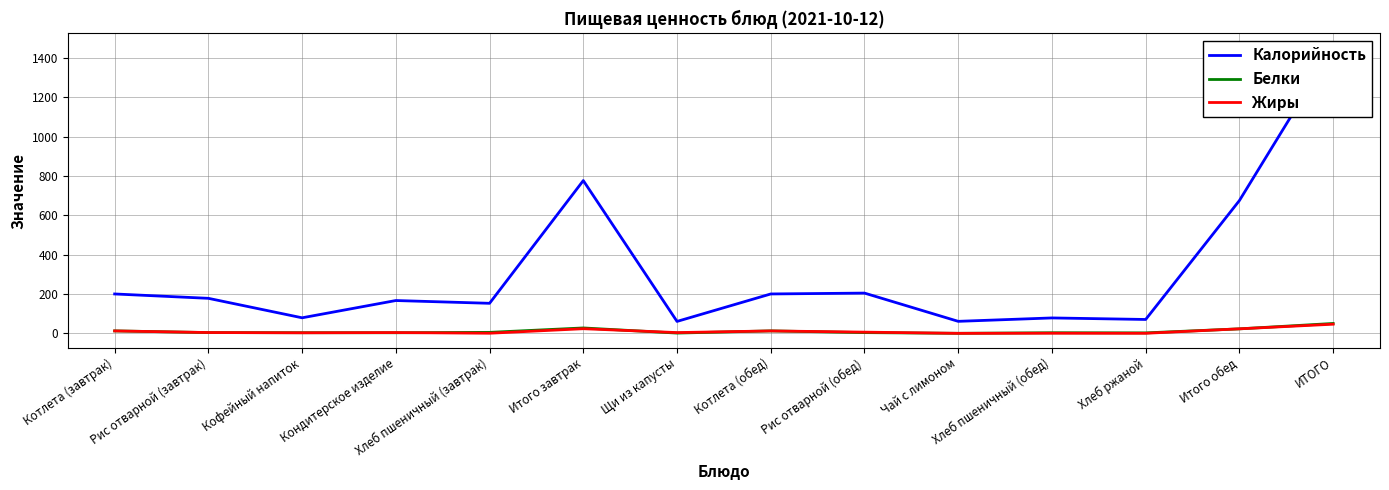

Which has a higher value, Хлеб ржаной or Котлета (обед)?

Котлета (обед)